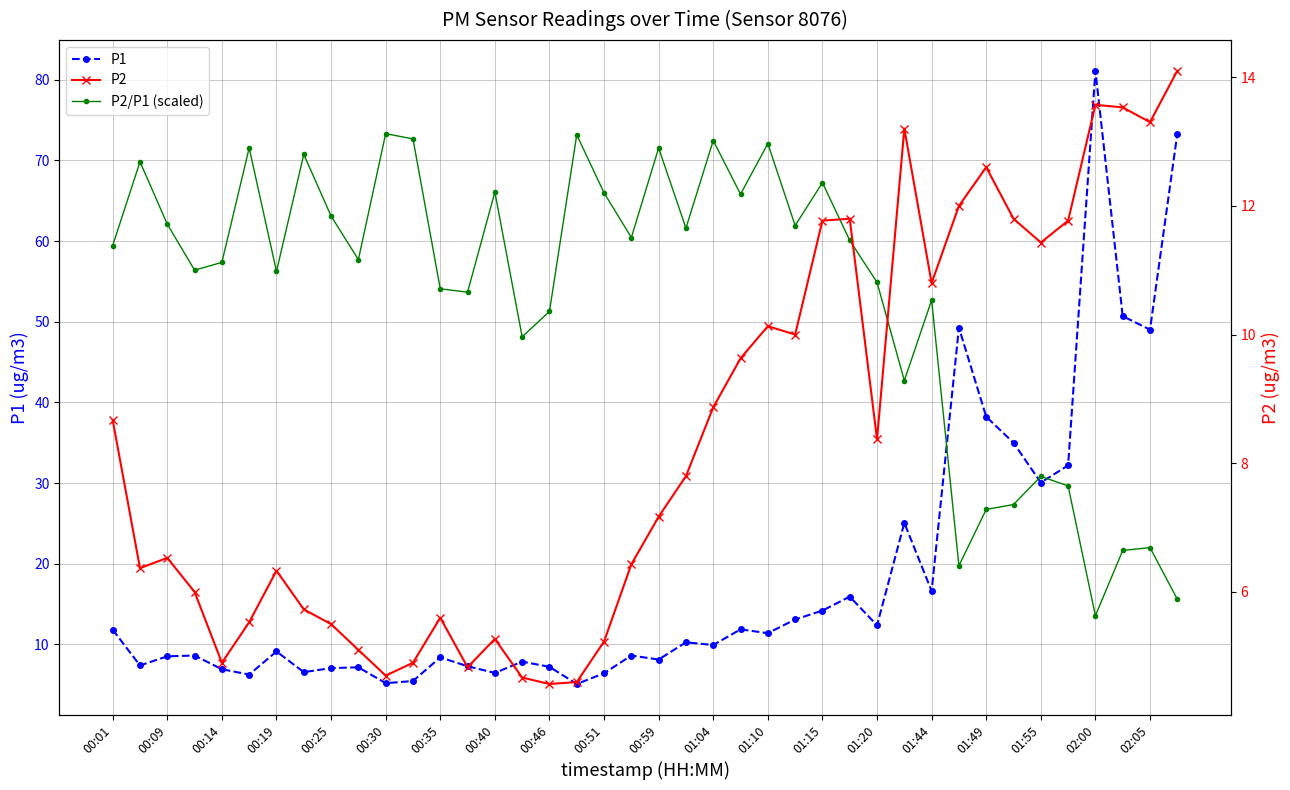

At how many categories does at least one series exceed 36?

37